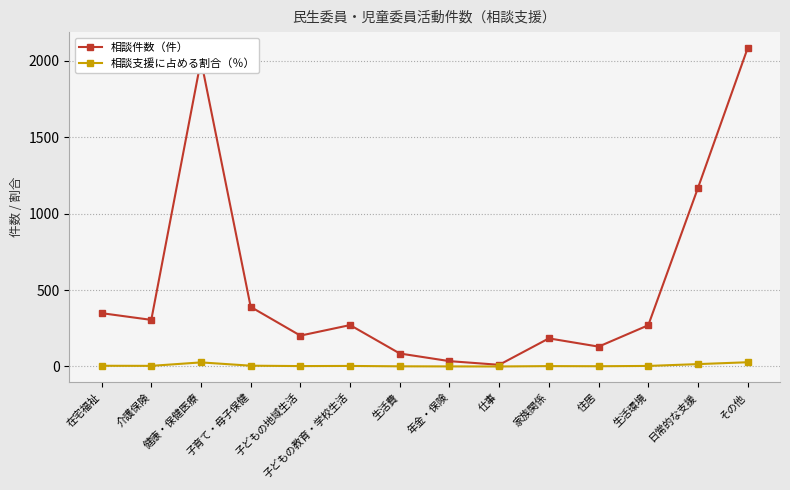

At which category does the chart reach its peak across all series?

その他